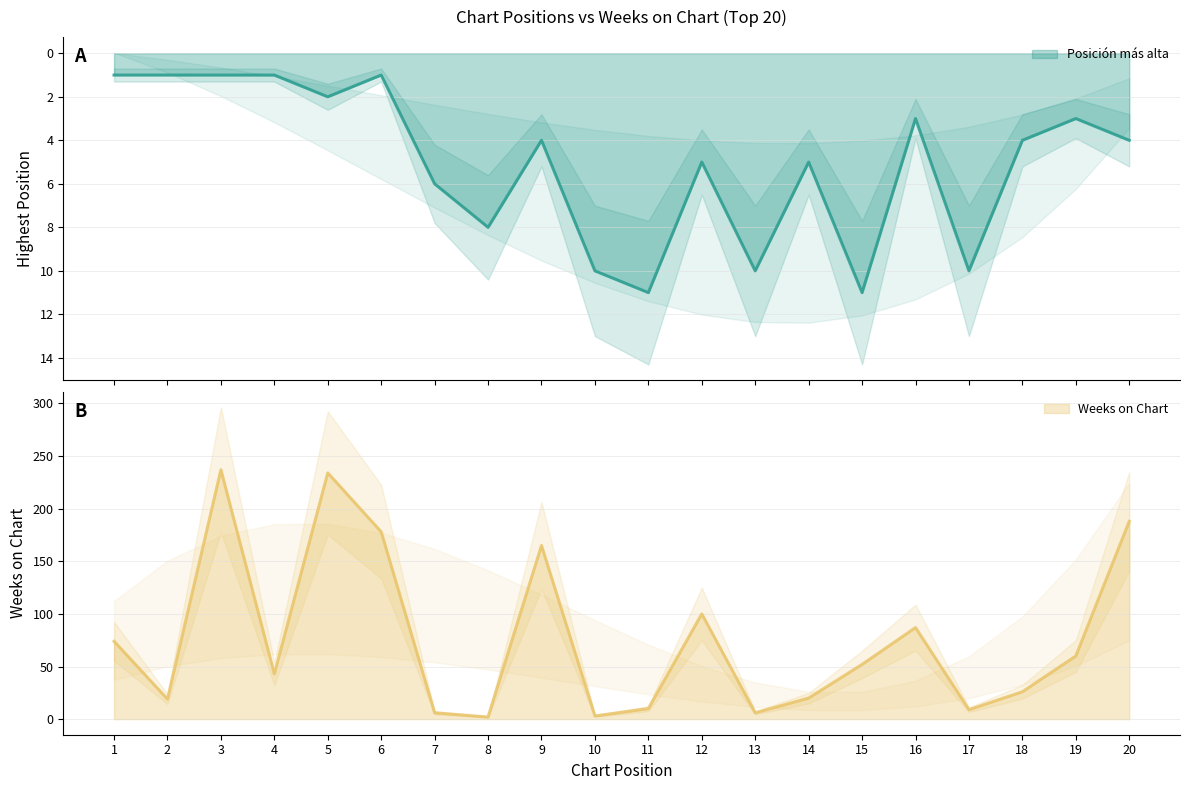

At which label does Posición más alta first exceed 4?

7